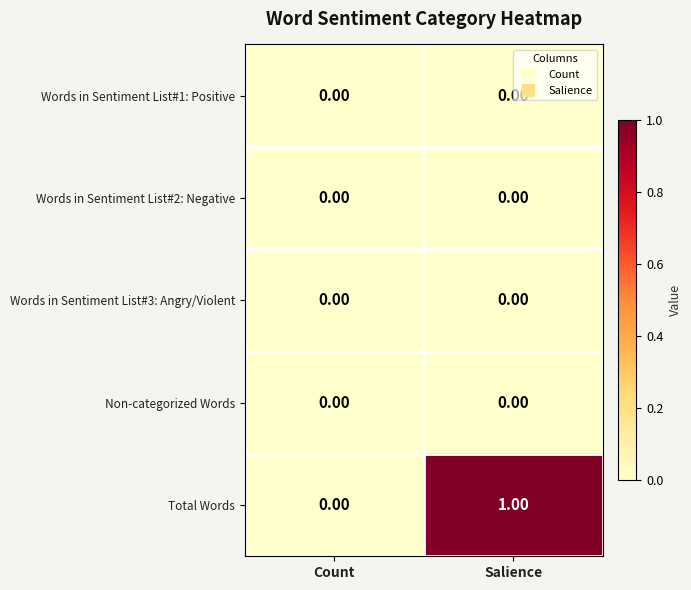

Which series changed the most between Count and Salience?

Total Words